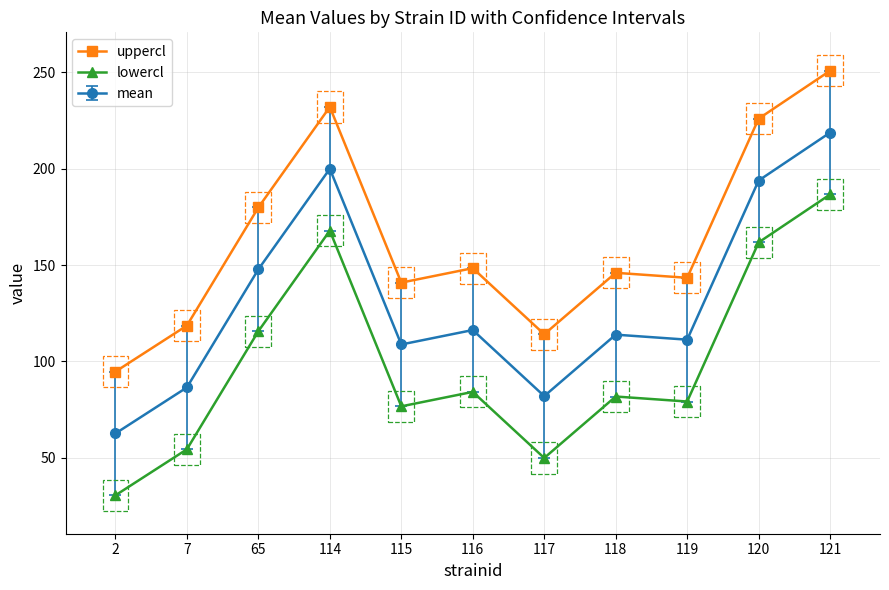

What is the value of the lowercl point at the 11th from the left?

186.7